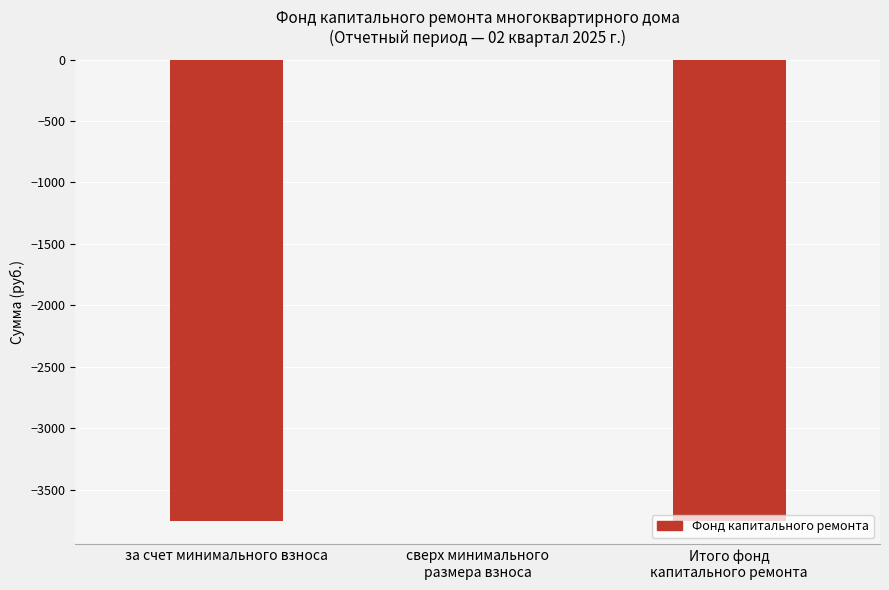

Read the value at за счет минимального взноса.

-3758.9